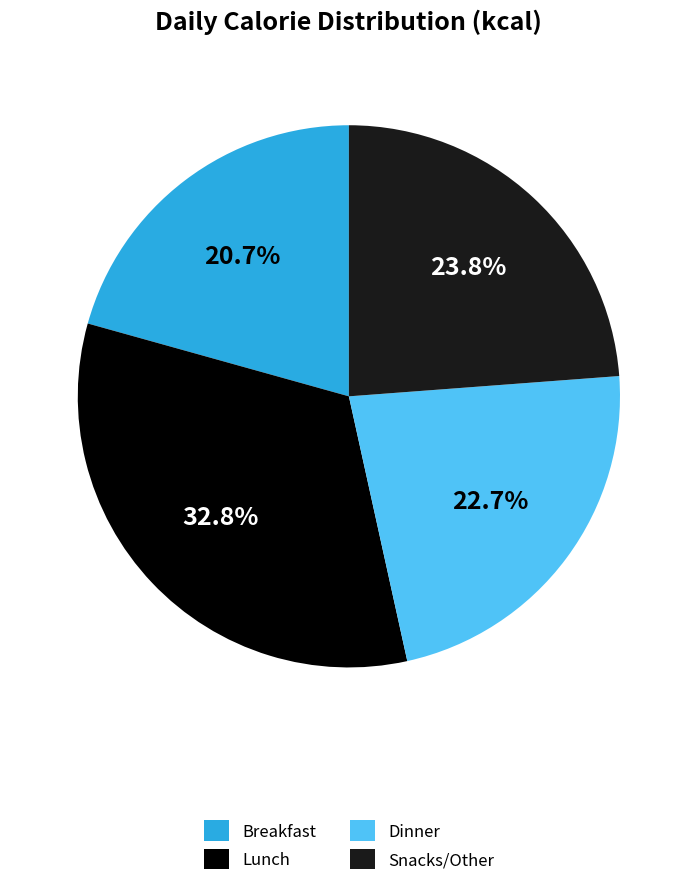

To the nearest percent, what portion does Lunch represent?

33%